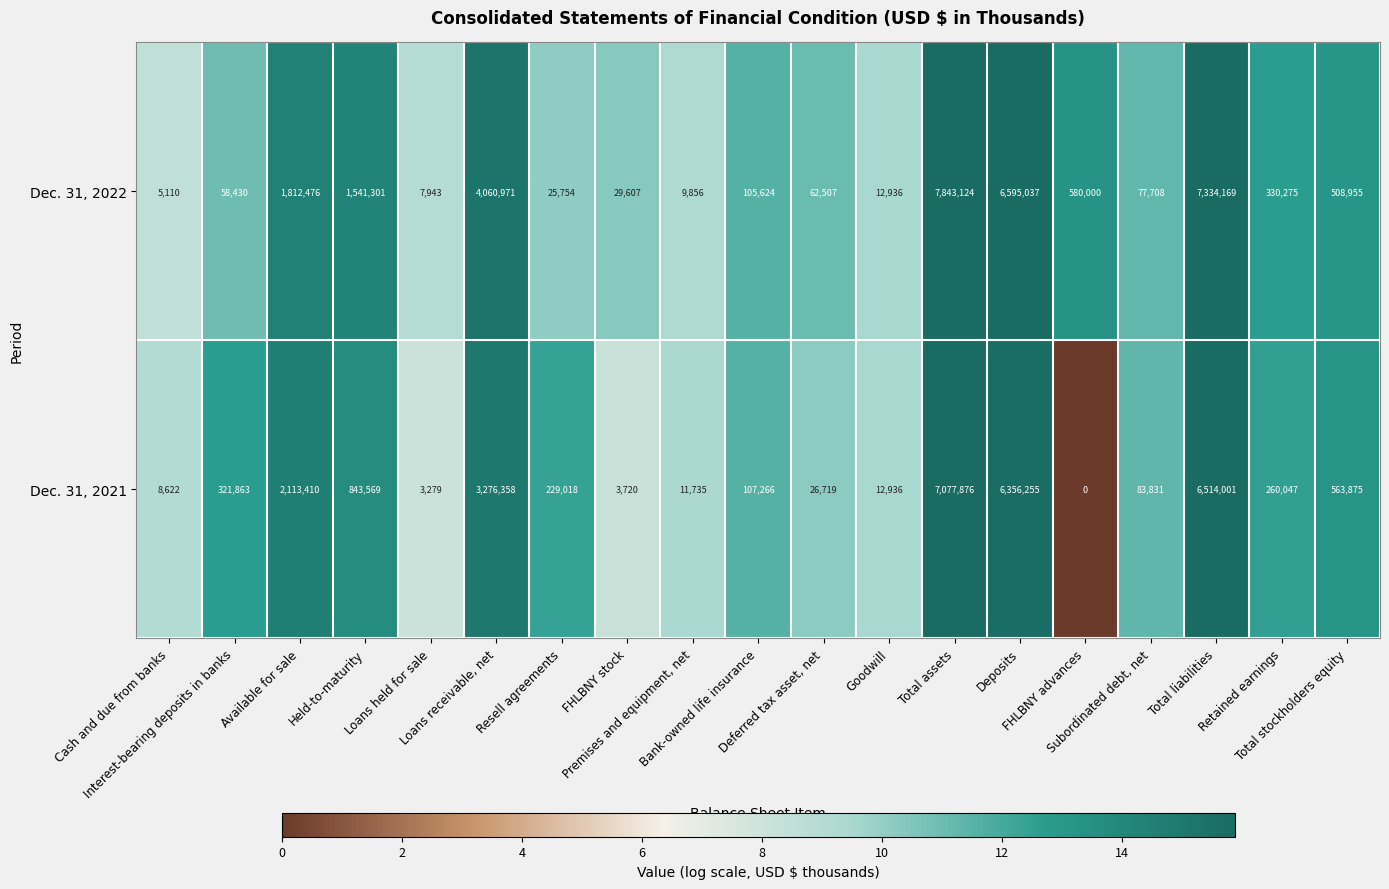

What is the minimum value for Dec. 31, 2022?

5110